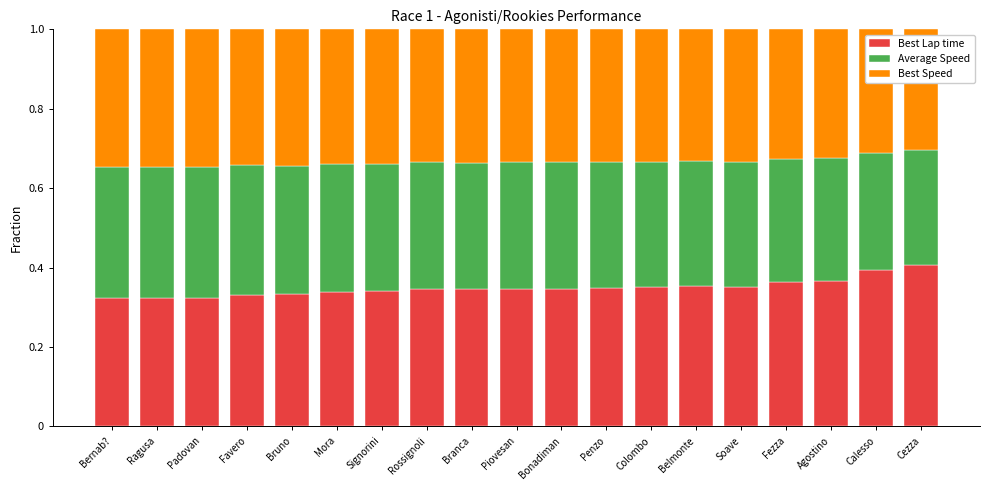

Does the chart contain any negative values?

No